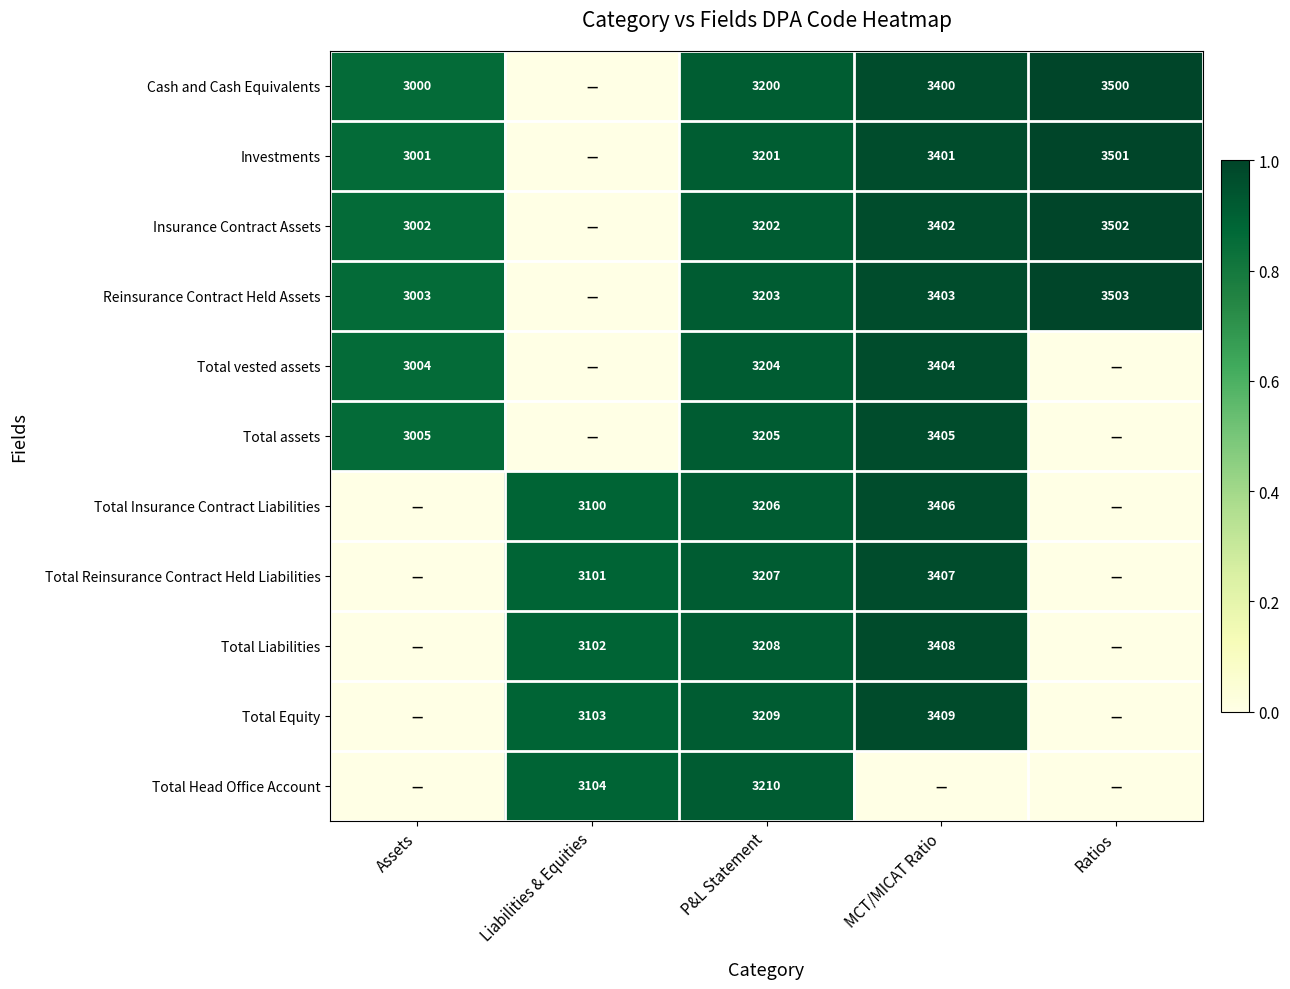

Rank the series at P&L Statement from lowest to highest value.

Cash and Cash Equivalents, Investments, Insurance Contract Assets, Reinsurance Contract Held Assets, Total vested assets, Total assets, Total Insurance Contract Liabilities, Total Reinsurance Contract Held Liabilities, Total Liabilities, Total Equity, Total Head Office Account